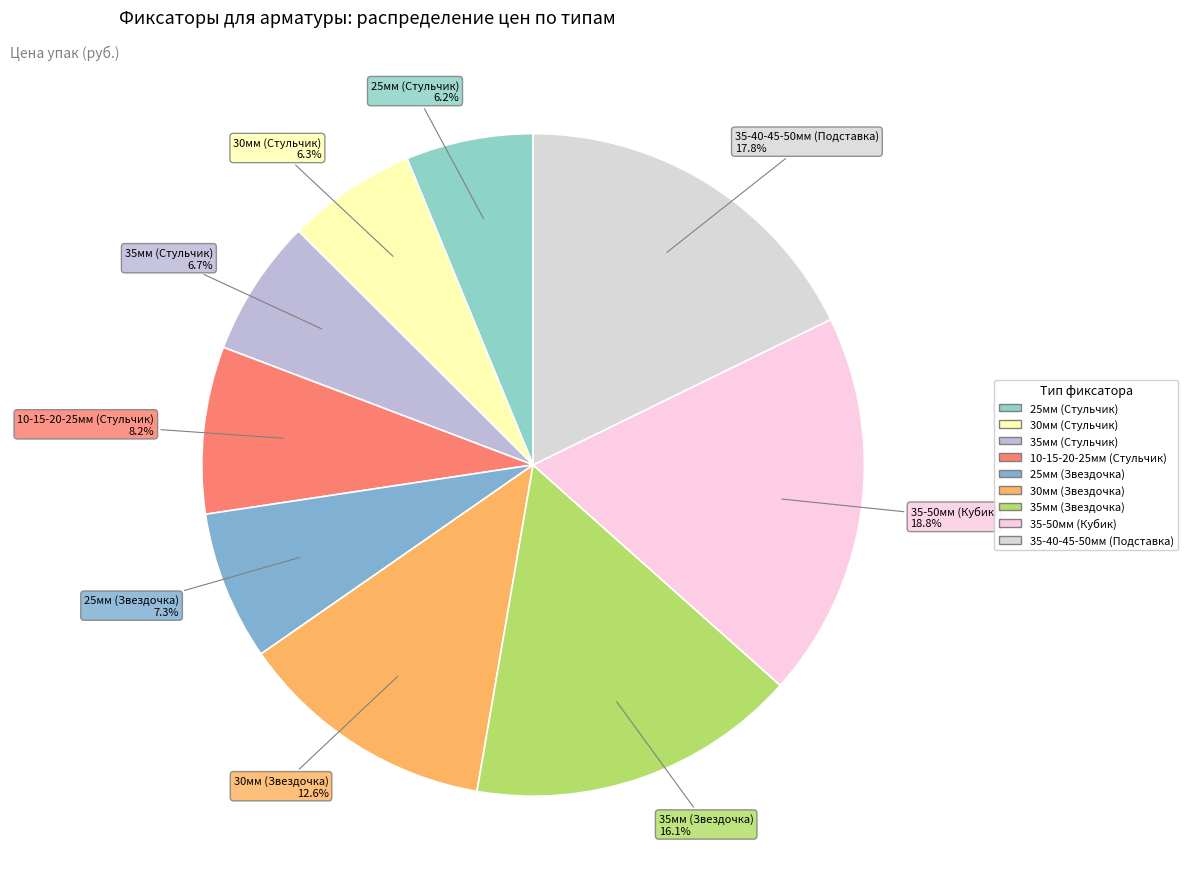

What is the ratio of the value at 35мм (Стульчик) to the value at 10-15-20-25мм (Стульчик)?

0.8